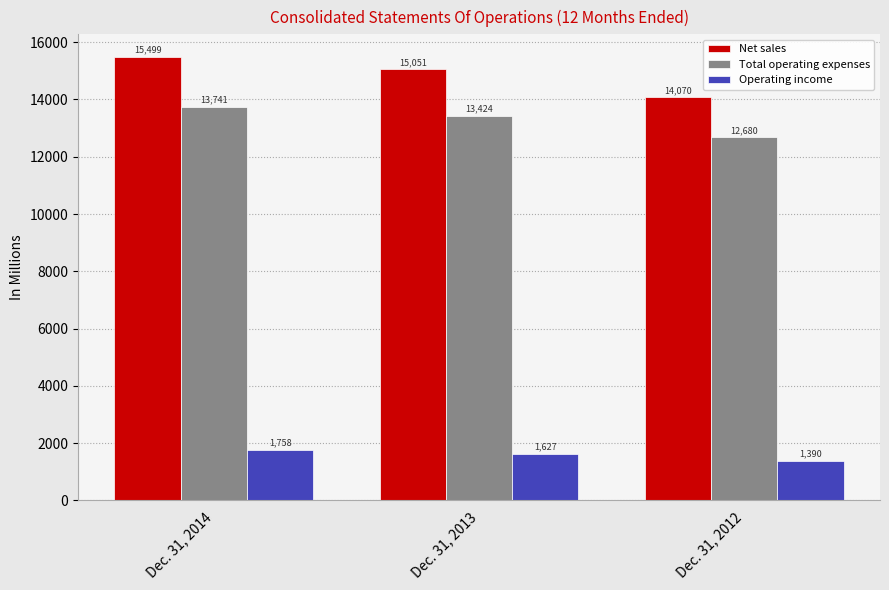

Where does the Total operating expenses series first go above 13424?

Dec. 31, 2014